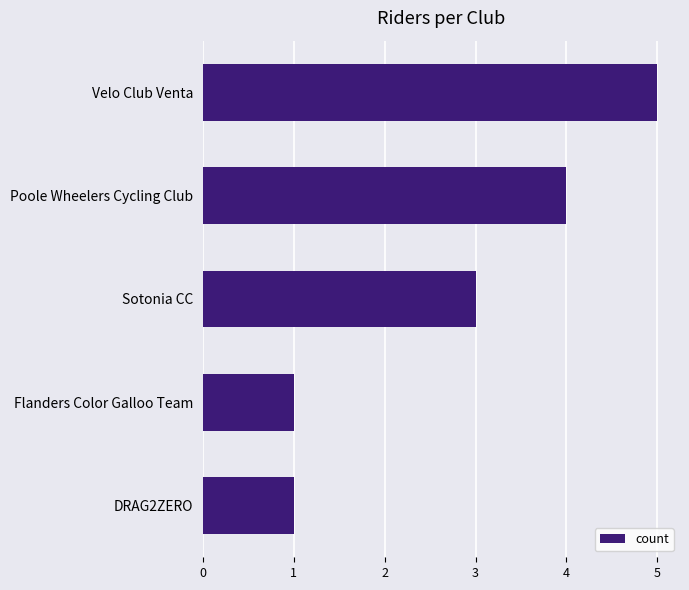

Approximately how many times larger is the value at Velo Club Venta compared to DRAG2ZERO?

5.0